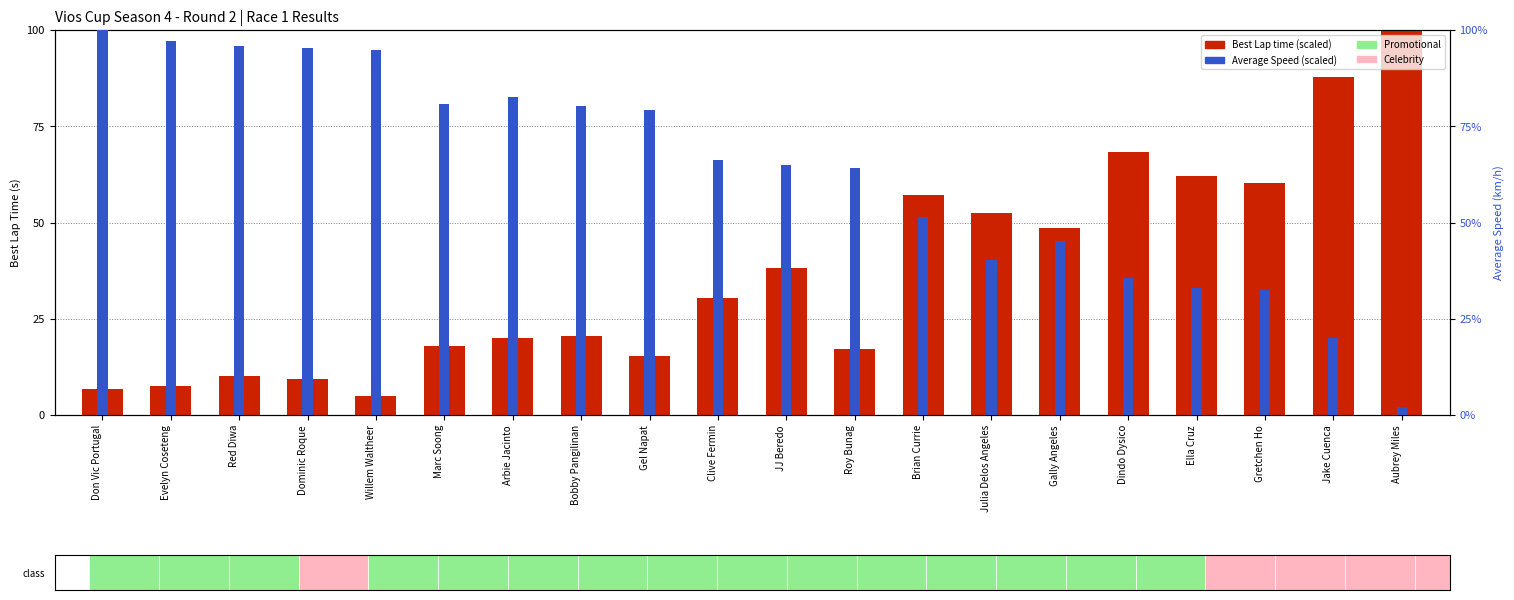

Reading left to right, extract all data points from this chart.

Best Lap time: Don Vic Portugal=6.6	Evelyn Coseteng=7.5	Red Diwa=10.2	Dominic Roque=9.5	Willem Waltheer=5.0	Marc Soong=17.9	Arbie Jacinto=20.0	Bobby Pangilinan=20.6	Gel Napat=15.3	Clive Fermin=30.5	JJ Beredo=38.2	Roy Bunag=17.0	Brian Currie=57.2	Julia Delos Angeles=52.4	Gally Angeles=48.6	Dindo Dysico=68.3	Ella Cruz=62.1	Gretchen Ho=60.2	Jake Cuenca=87.8	Aubrey Miles=105.0
Average Speed: Don Vic Portugal=102.0	Evelyn Coseteng=97.2	Red Diwa=95.8	Dominic Roque=95.3	Willem Waltheer=94.9	Marc Soong=80.8	Arbie Jacinto=82.6	Bobby Pangilinan=80.1	Gel Napat=79.2	Clive Fermin=66.4	JJ Beredo=65.0	Roy Bunag=64.2	Brian Currie=51.4	Julia Delos Angeles=40.3	Gally Angeles=45.1	Dindo Dysico=35.5	Ella Cruz=33.1	Gretchen Ho=32.5	Jake Cuenca=20.0	Aubrey Miles=2.0